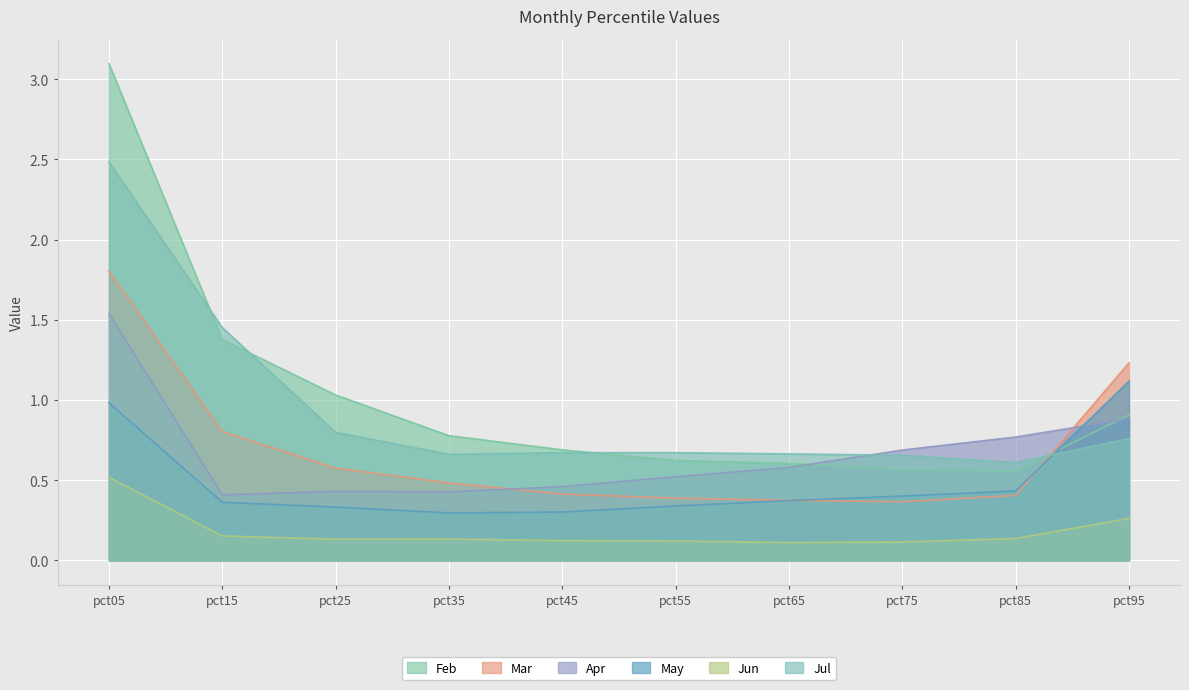

Where do Mar and Apr first cross each other?

pct35 and pct45